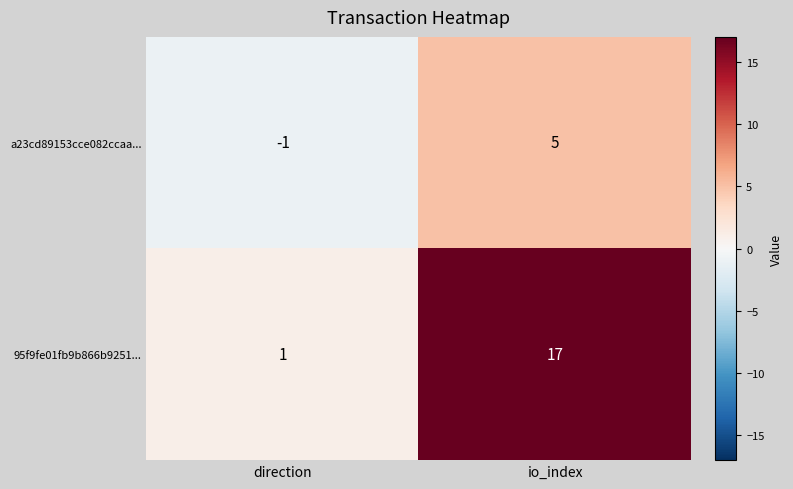

What is the total value across all series at io_index?

22